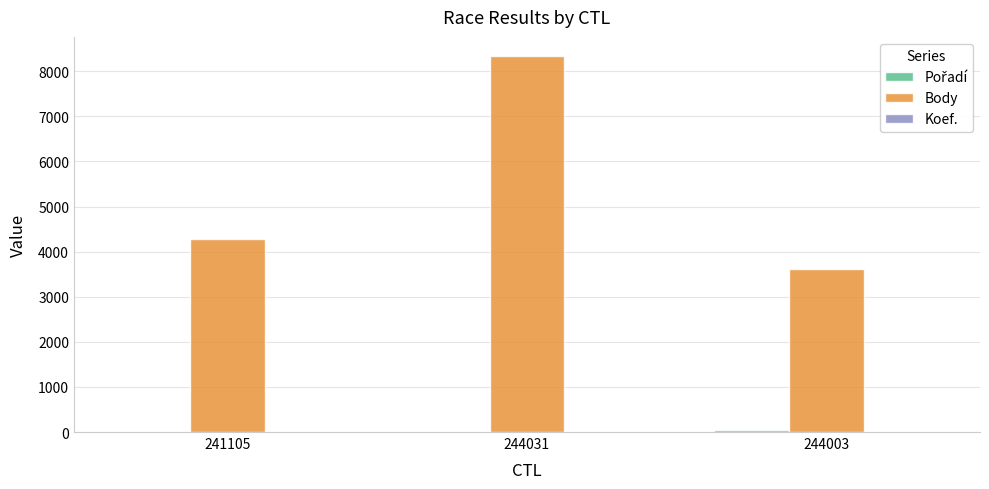

At which category is the sum across all series the highest?

244031